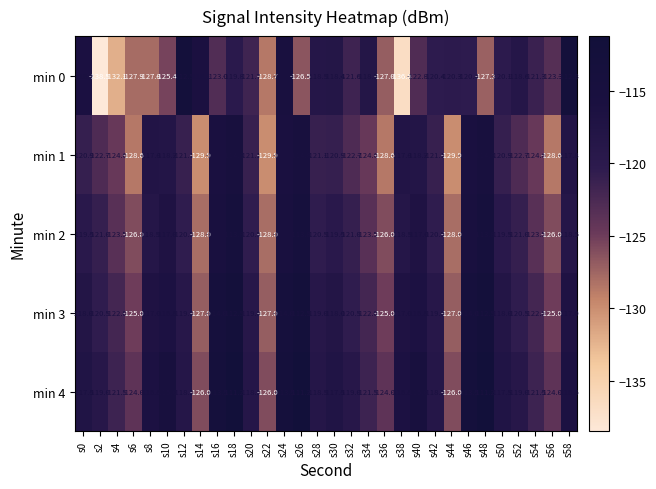

What is the smallest value displayed?

-138.5